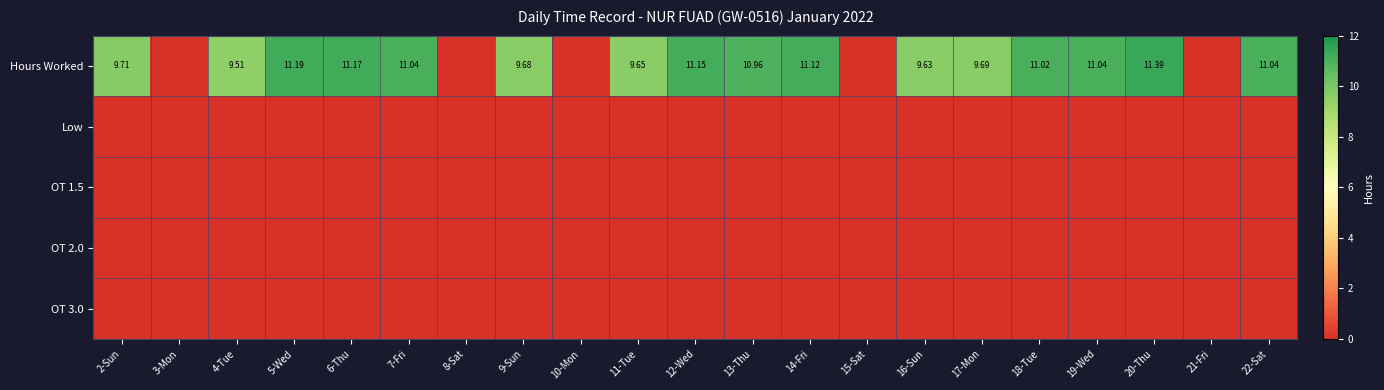

Is the value of OT 3.0 at 10-Mon greater than the value of OT 2.0 at 2-Sun?

No